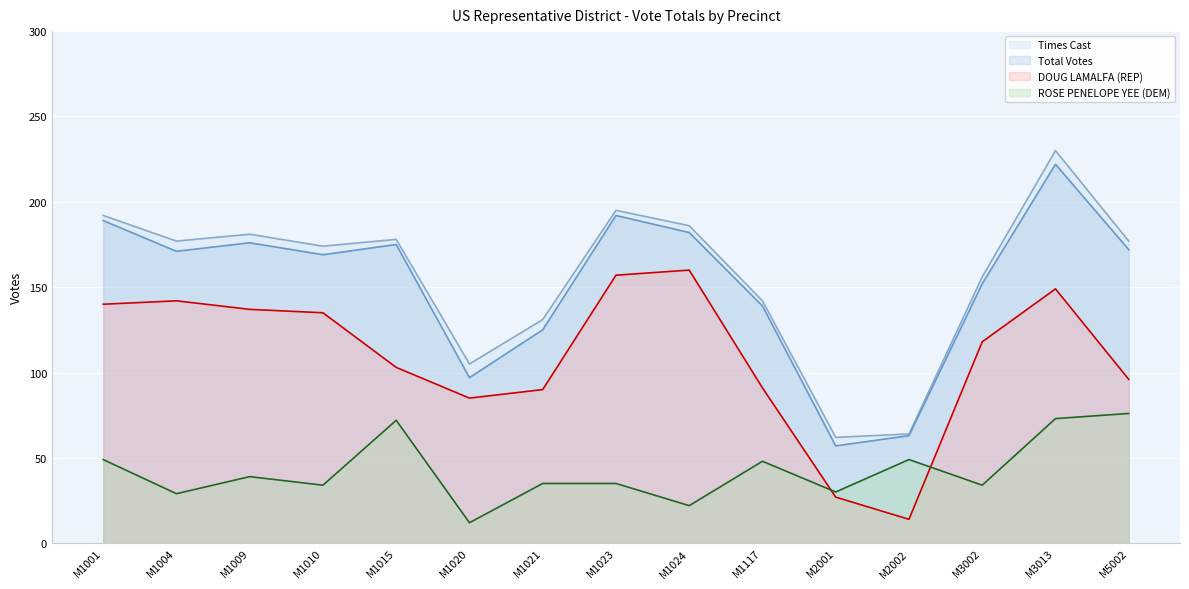

What is the minimum value shown in the chart?

12